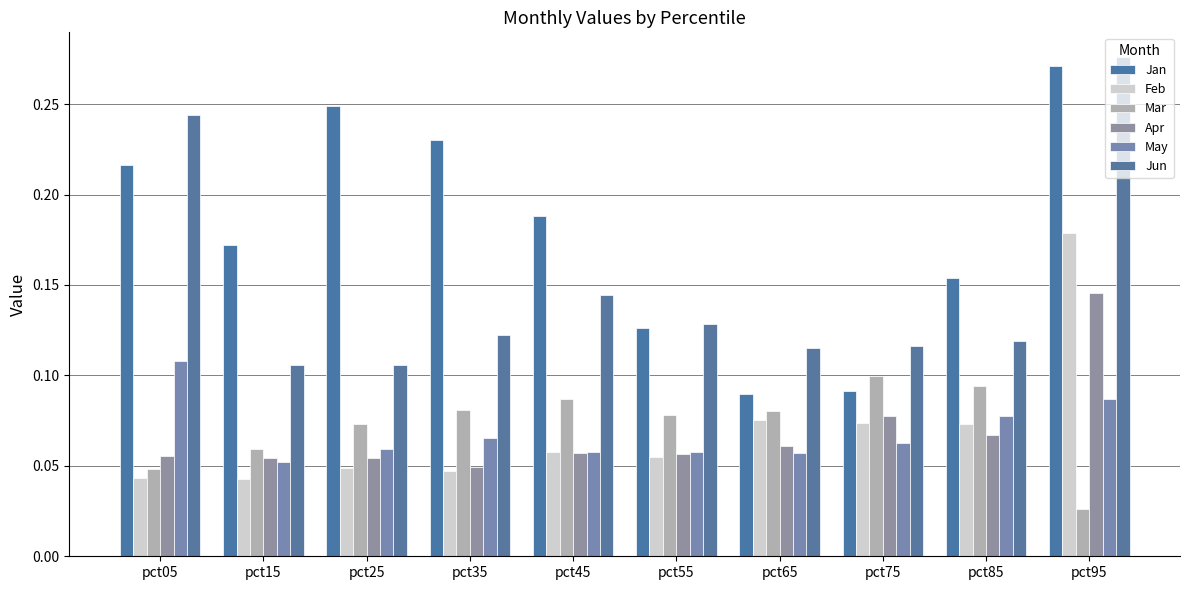

How many data points does each series have?

10